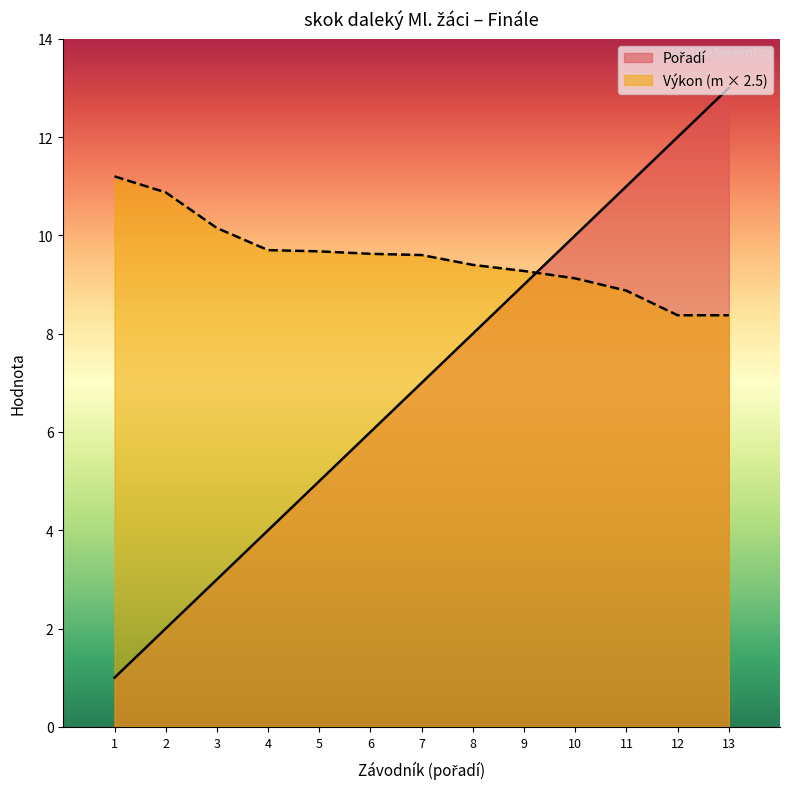

What is the minimum value shown in the chart?

1.0